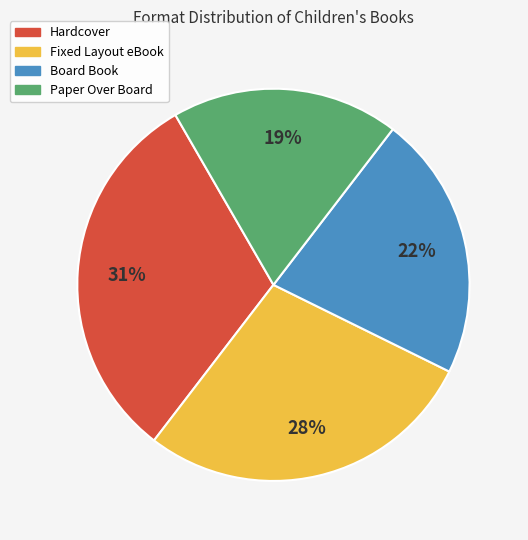

True or false: Fixed Layout eBook accounts for 28% of the total.

True